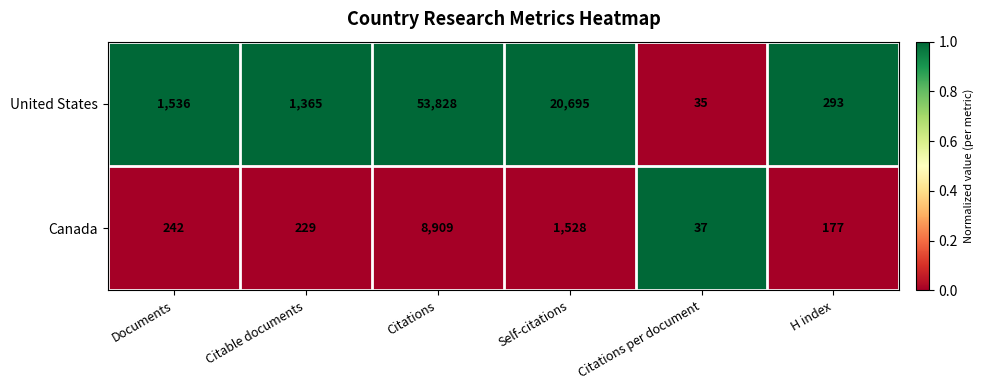

What is the total value across all series at Citations?

62737